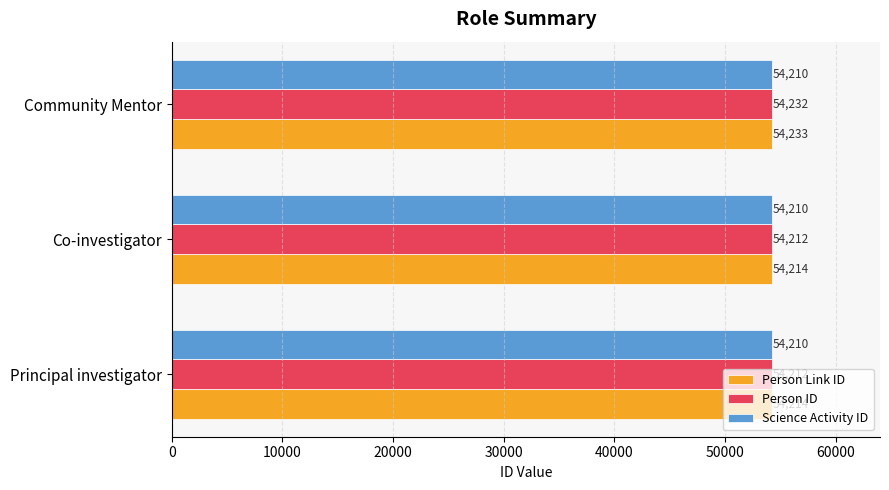

At which label is Person ID closest to 54221?

Co-investigator